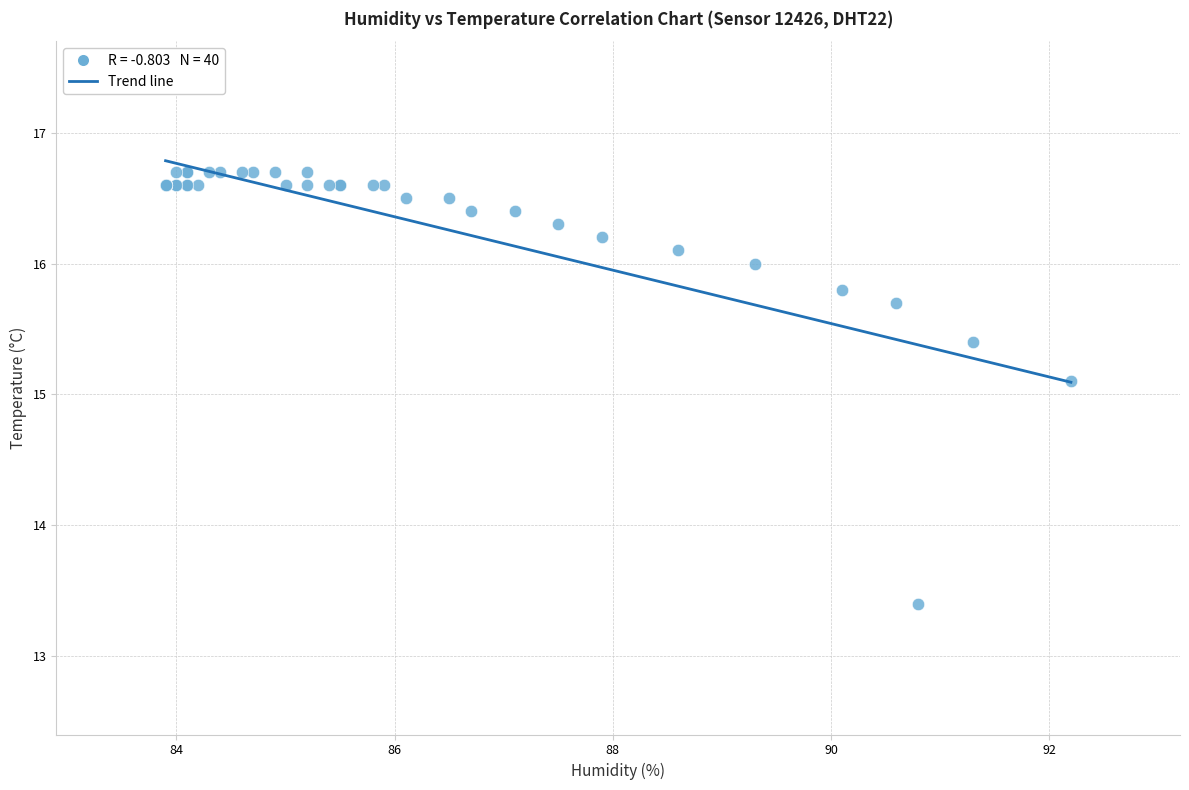

What Y value in the scatter plot is closest to 15?

15.1